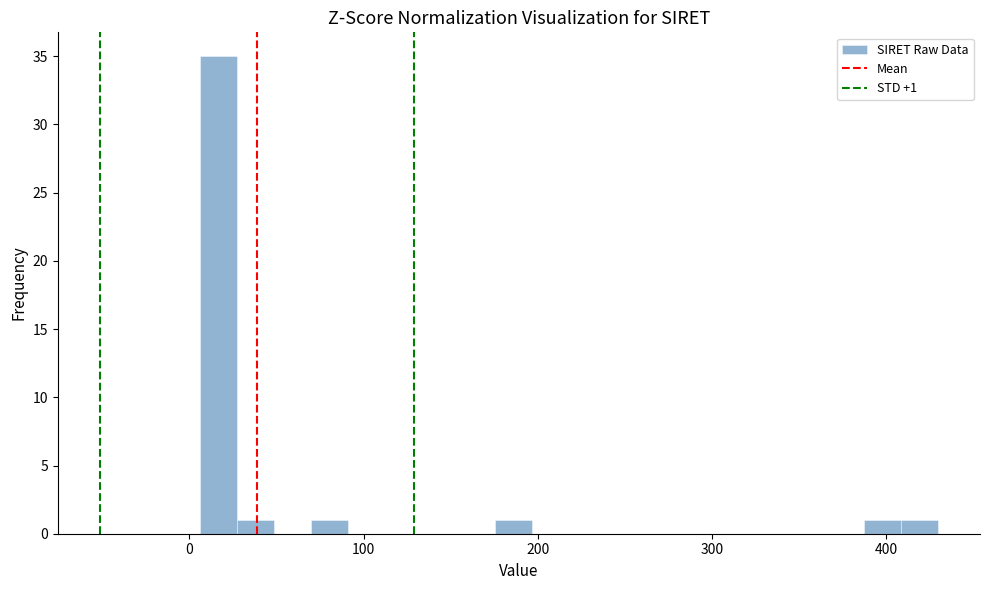

Read against the x-axis, roughly where is the centre of the tallest bar?

20